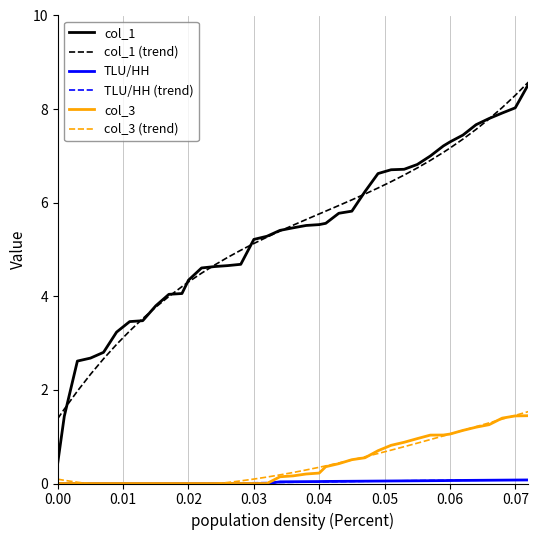

What is the maximum value shown in the chart?

8.6